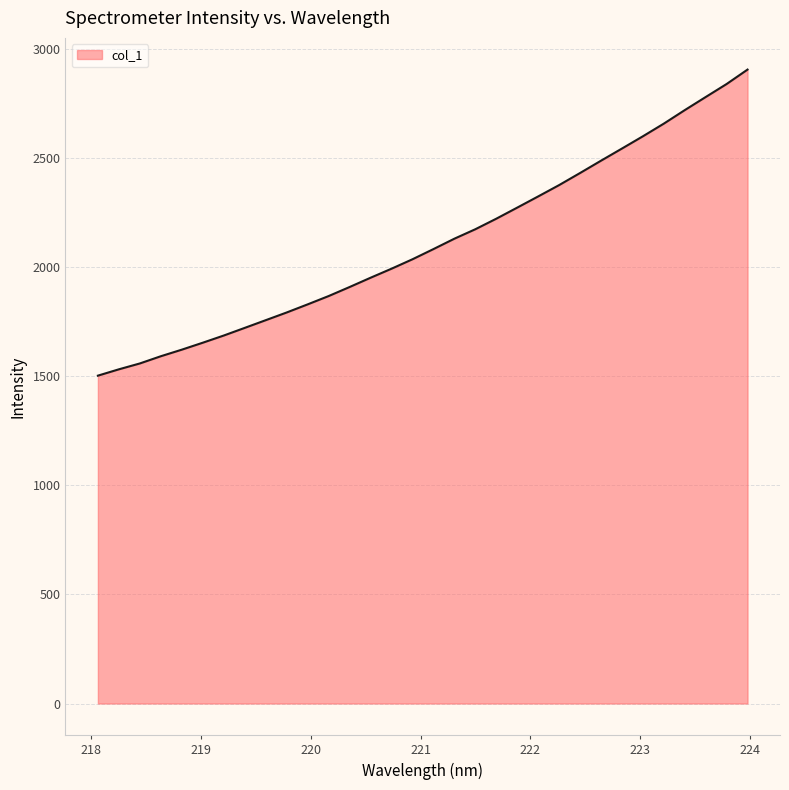

What is the minimum value shown in the chart?

1502.0